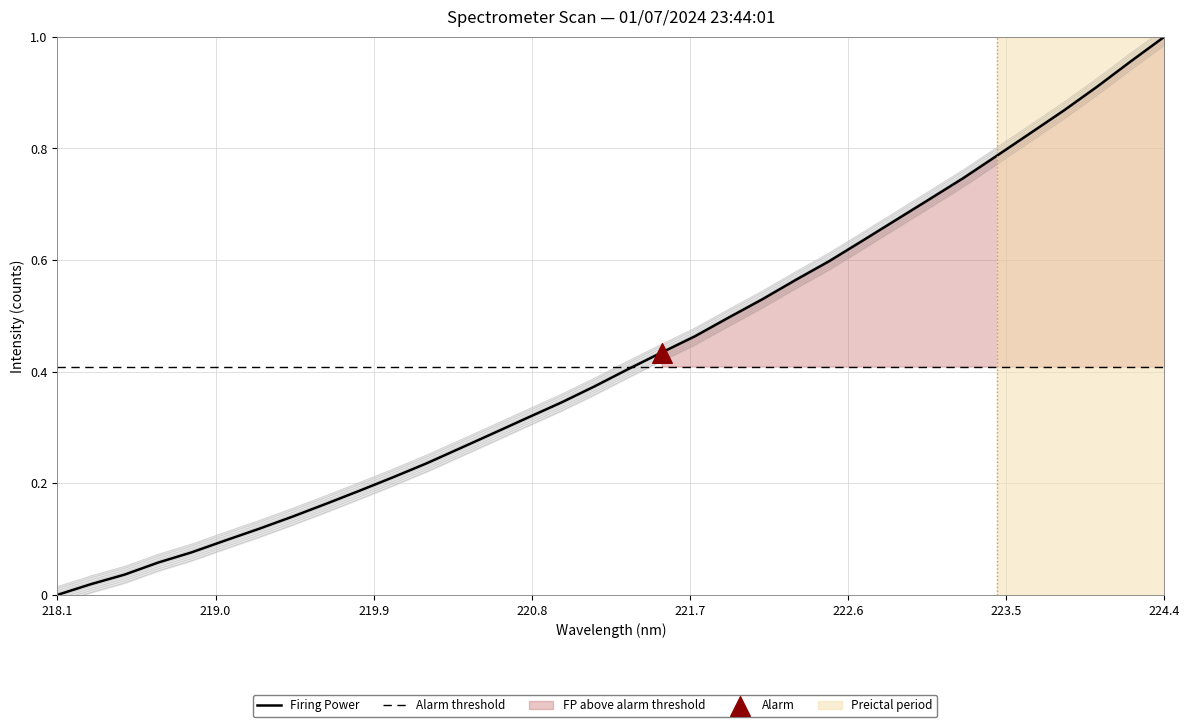

Between 218.8244 and 222.4538, which is larger?

222.4538